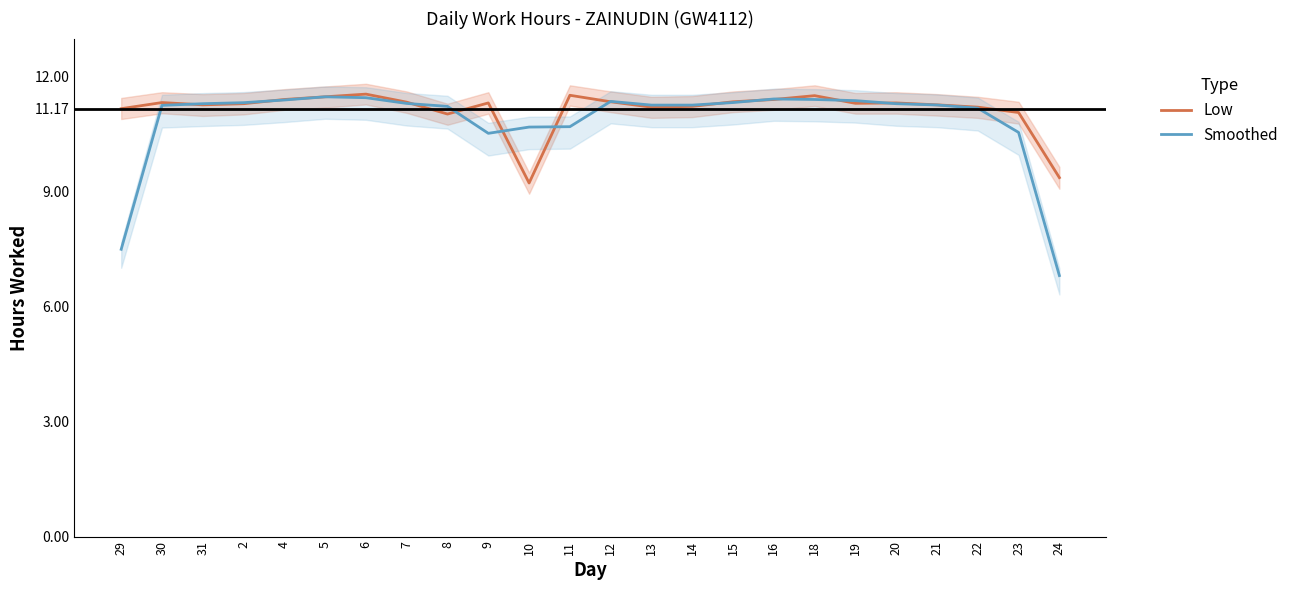

What is the minimum value for Smoothed?

6.8